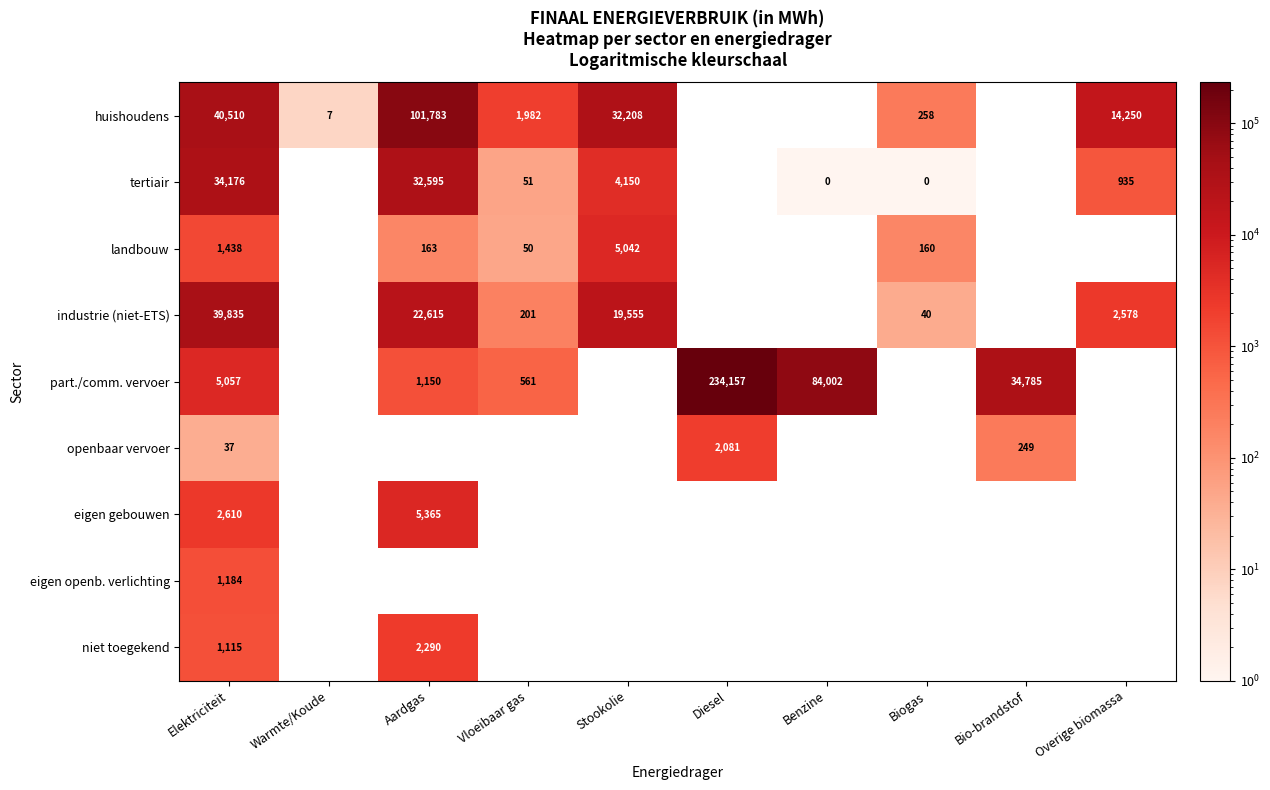

Is the value of niet toegekend at Vloeibaar gas greater than the value of huishoudens at Diesel?

No